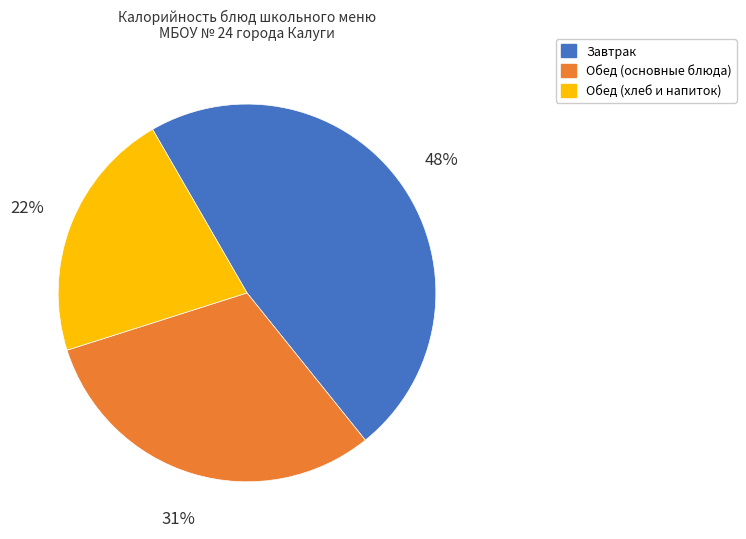

Is there any slice that represents more than half of the pie?

No